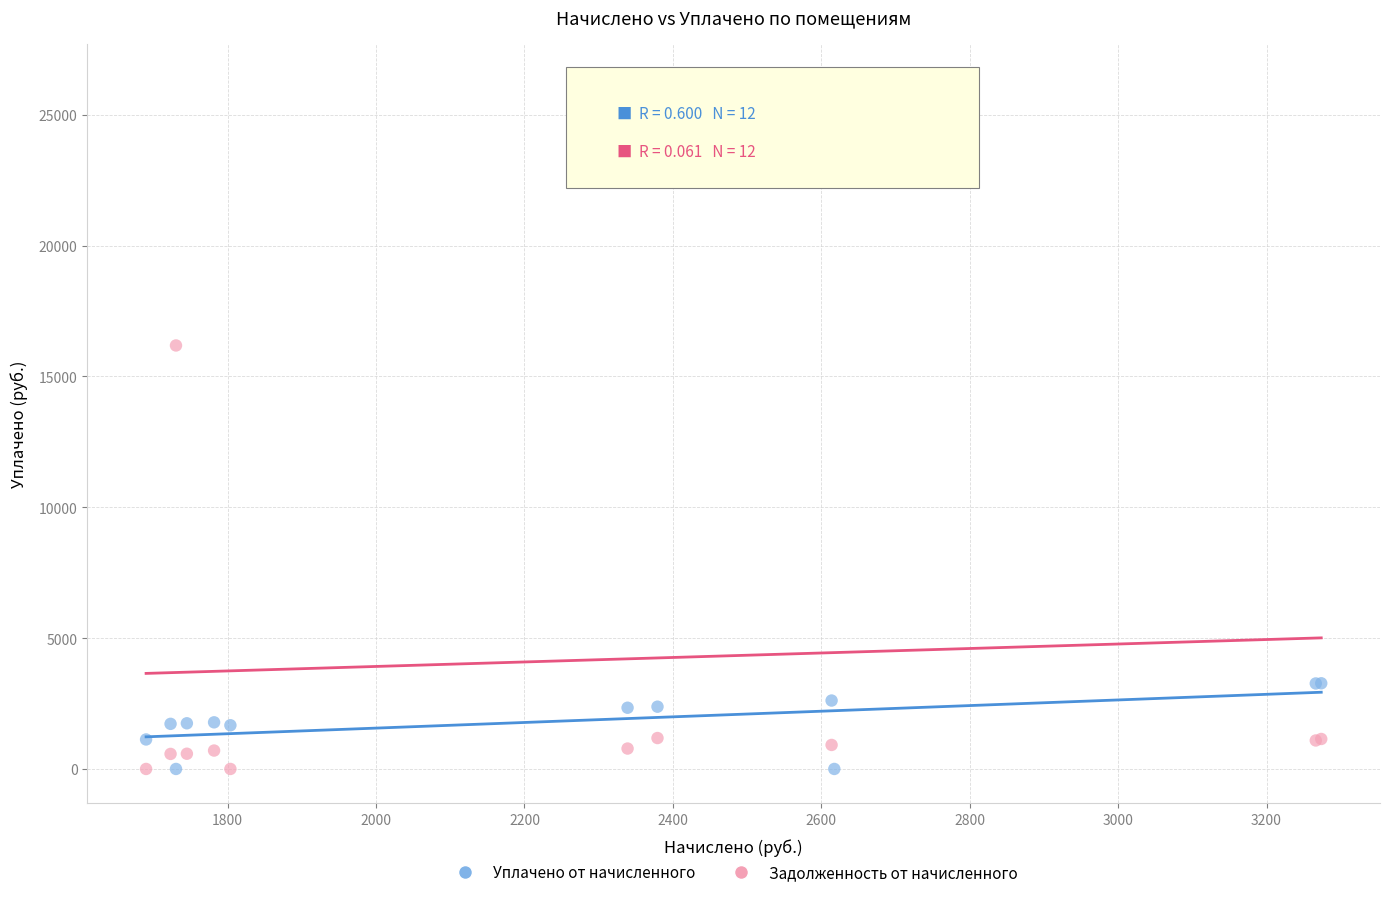

What are all the series names shown in the legend?

Уплачено от начисленного, Задолженность от начисленного